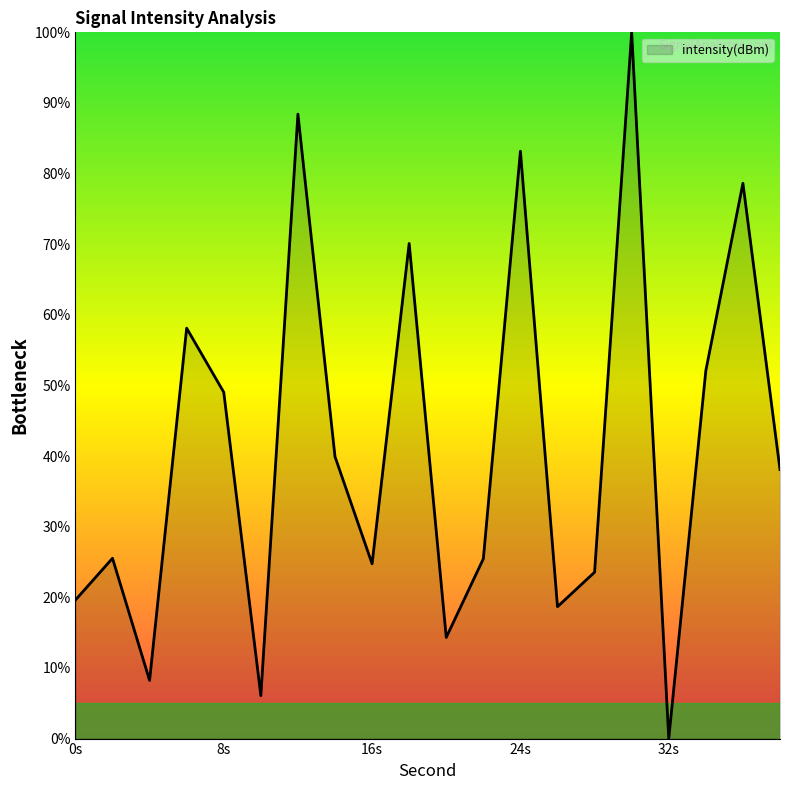

What is the difference between the maximum and minimum values?

100.0